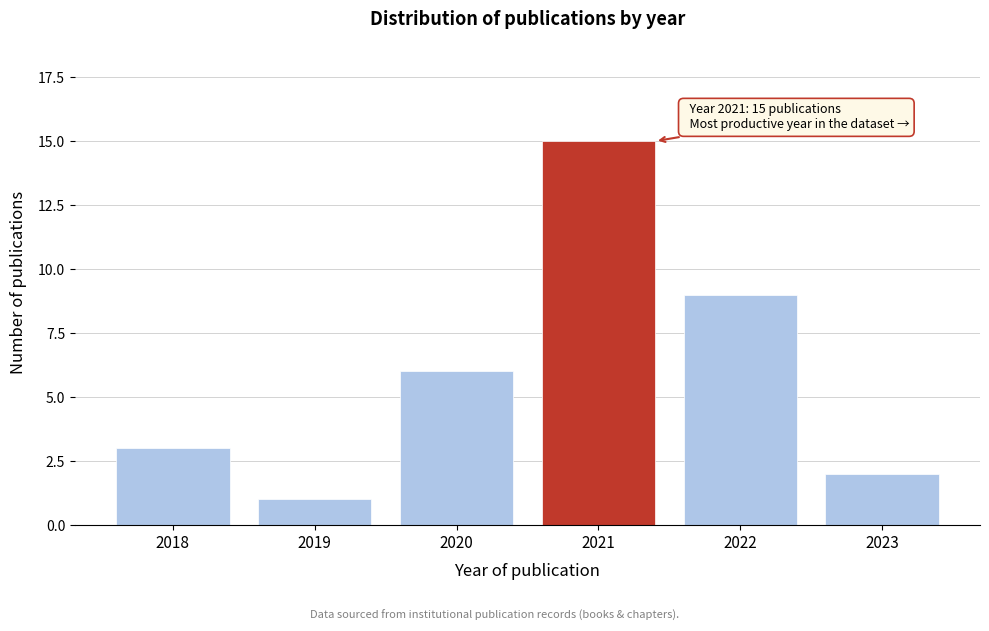

Reading left to right, list all the values displayed in this chart.

3	1	6	15	9	2